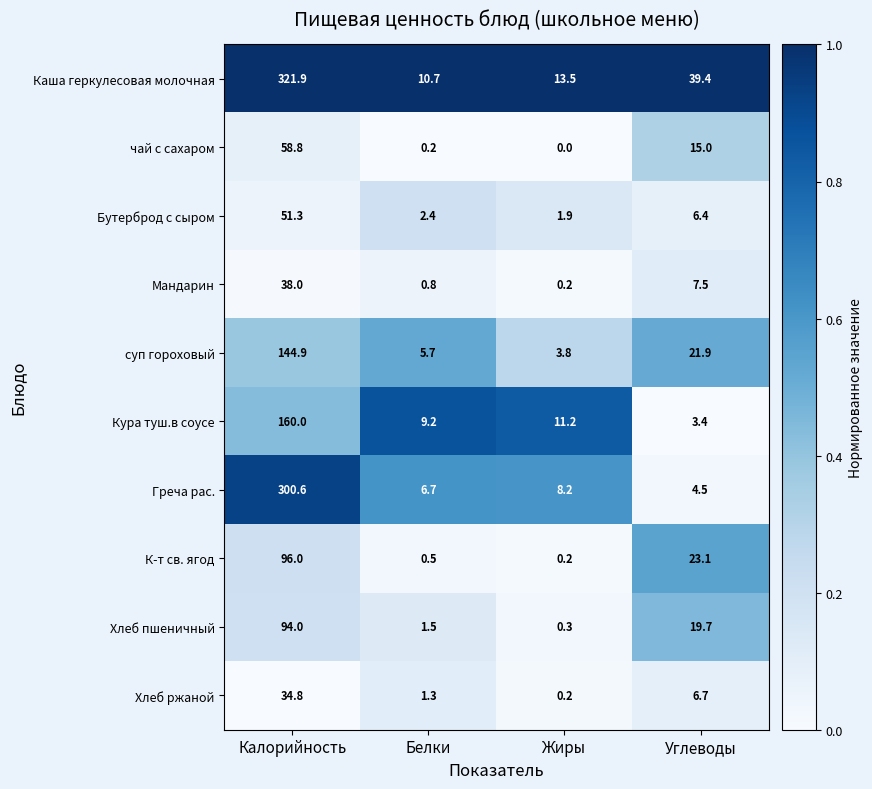

At which label does Хлеб пшеничный first exceed 19?

Калорийность